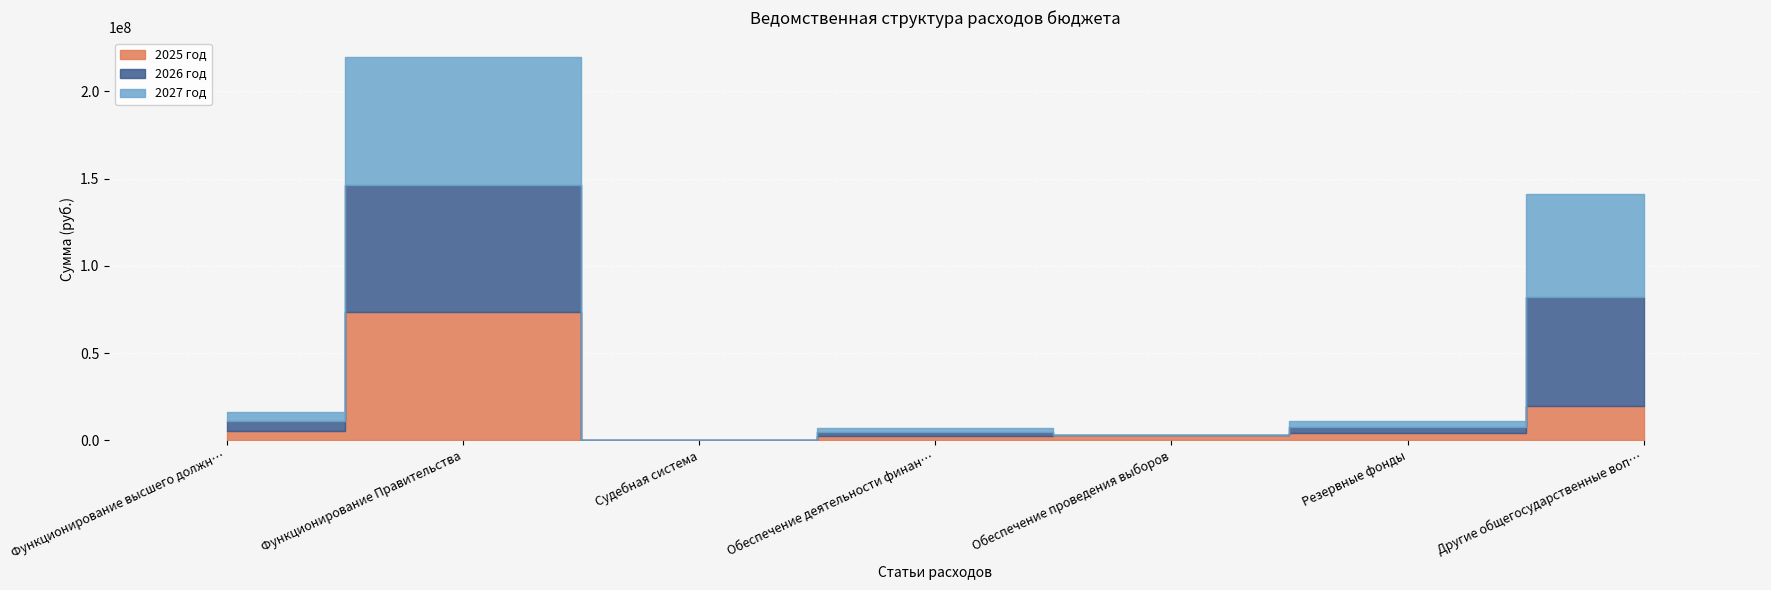

At which label does 2027 год first exceed 3600000?

Функционирование высшего должностного лица